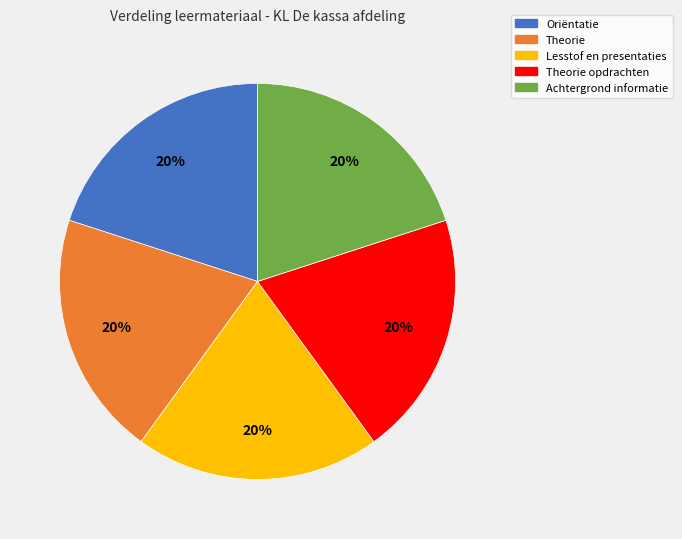

Does any single category account for the majority?

No